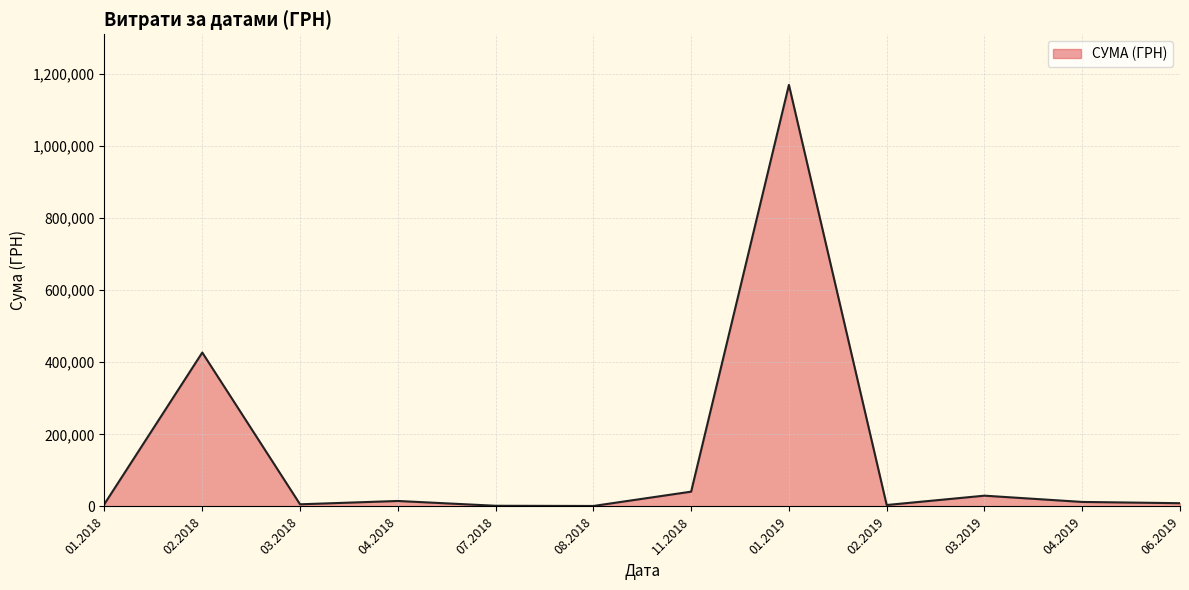

What is the difference between the maximum and minimum values?

1168361.1